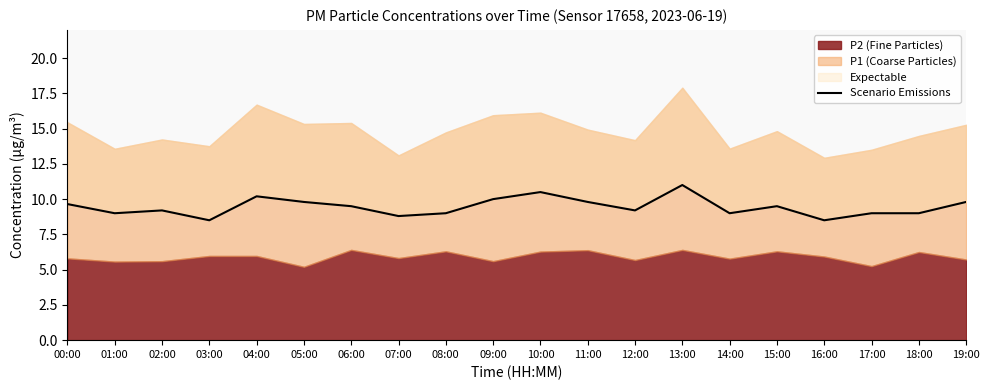

Rank the categories by value from lowest to highest.

03:00, 16:00, 07:00, 01:00, 08:00, 14:00, 17:00, 18:00, 02:00, 12:00, 06:00, 15:00, 00:00, 05:00, 11:00, 19:00, 09:00, 04:00, 10:00, 13:00